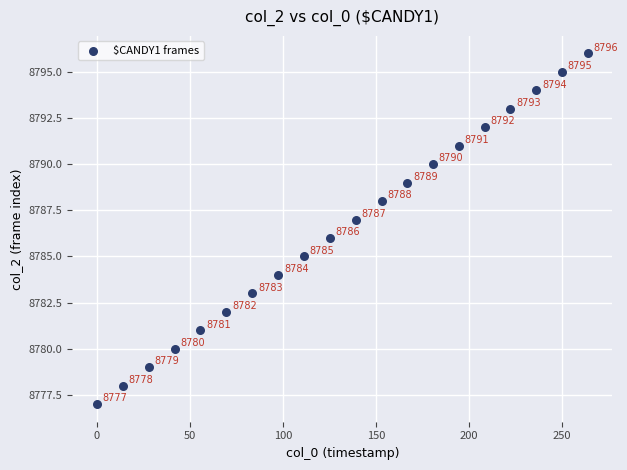

What Y value in the scatter plot is closest to 8786?

8786